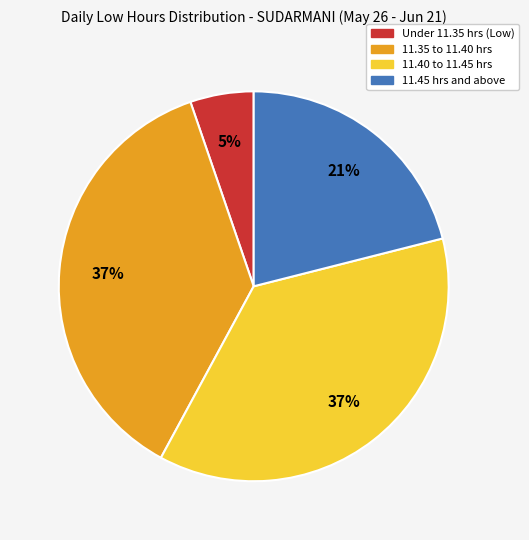

Is there any slice that represents more than half of the pie?

No